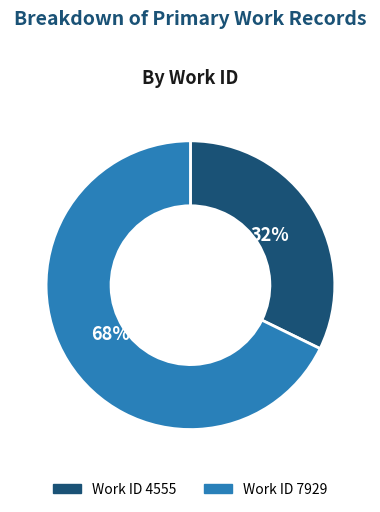

To the nearest percent, what is the average slice percentage?

50%